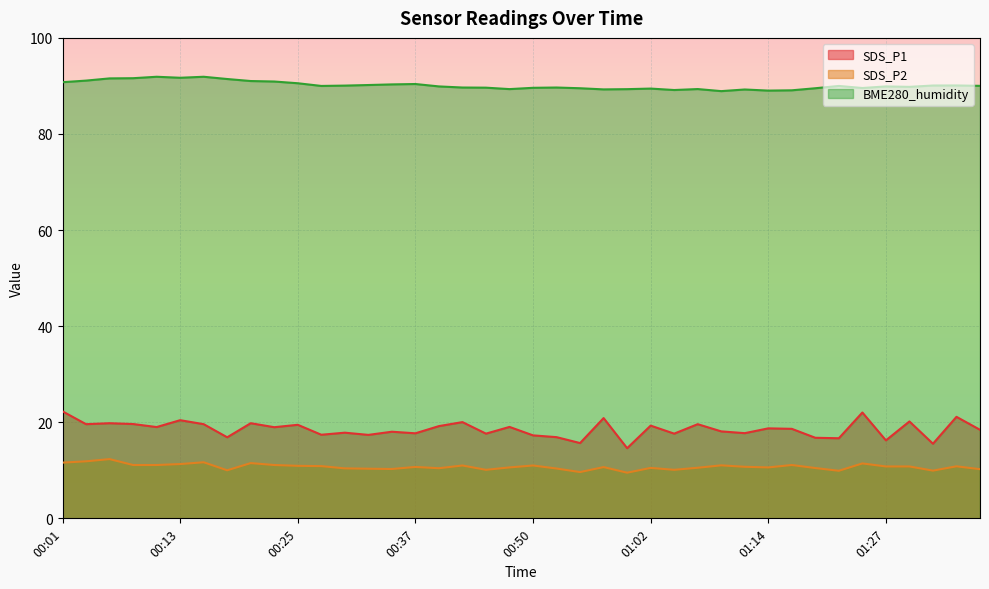

The SDS_P1 series shows 31.3 at 01:02. True or false?

False